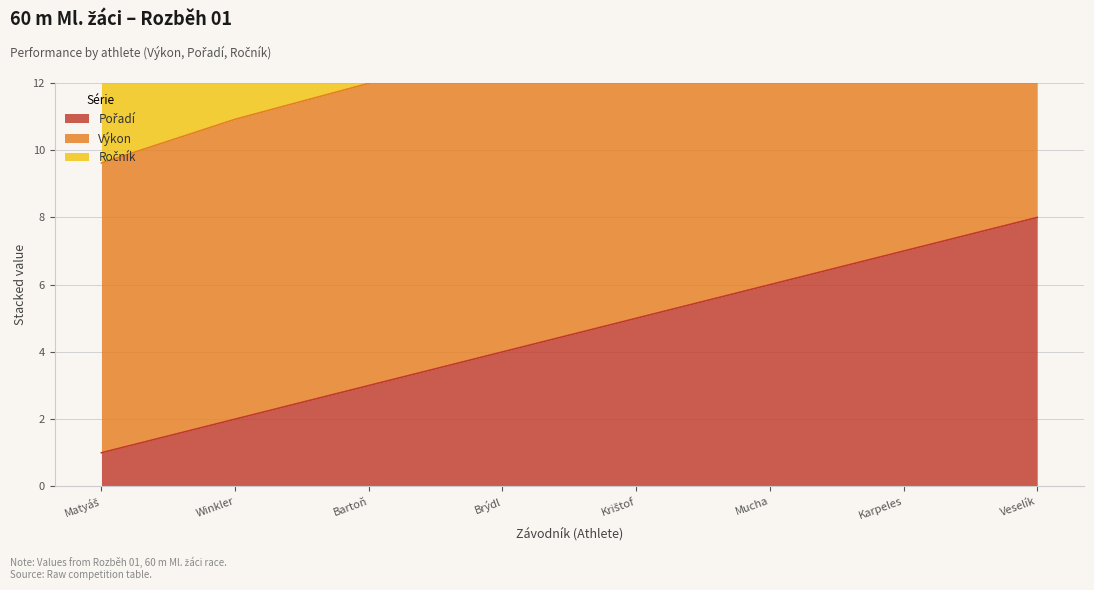

What is the difference between the Výkon values at Krištof and Winkler?

3.8